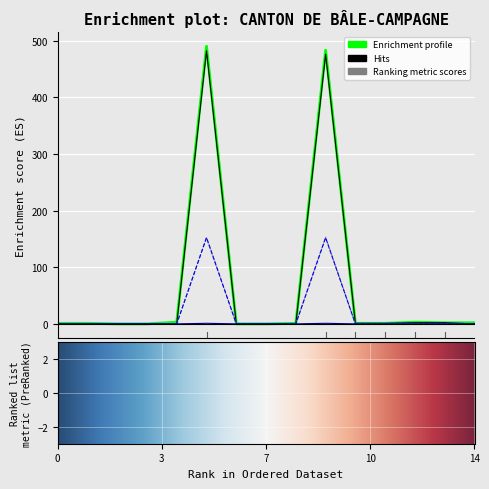

What is the maximum value shown in the chart?

490